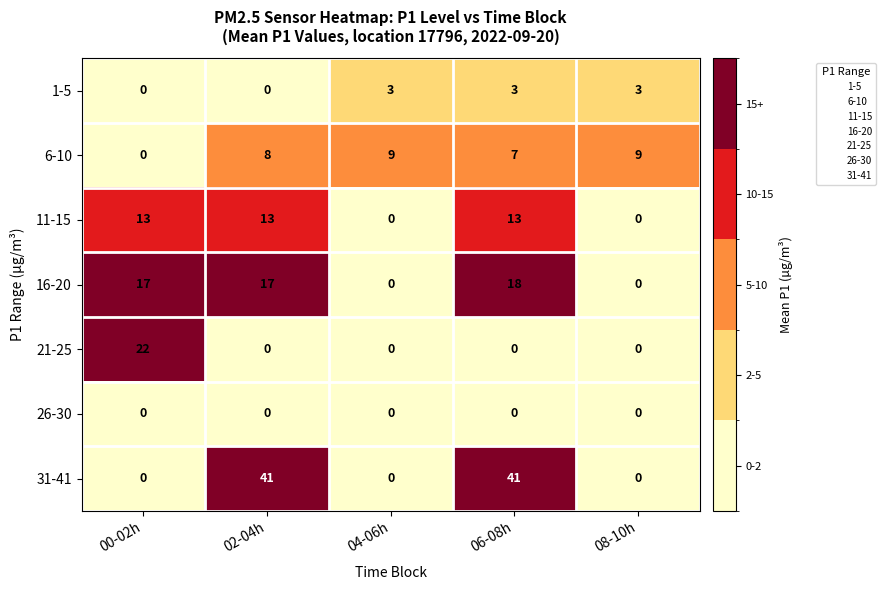

How many distinct data groups are displayed?

7